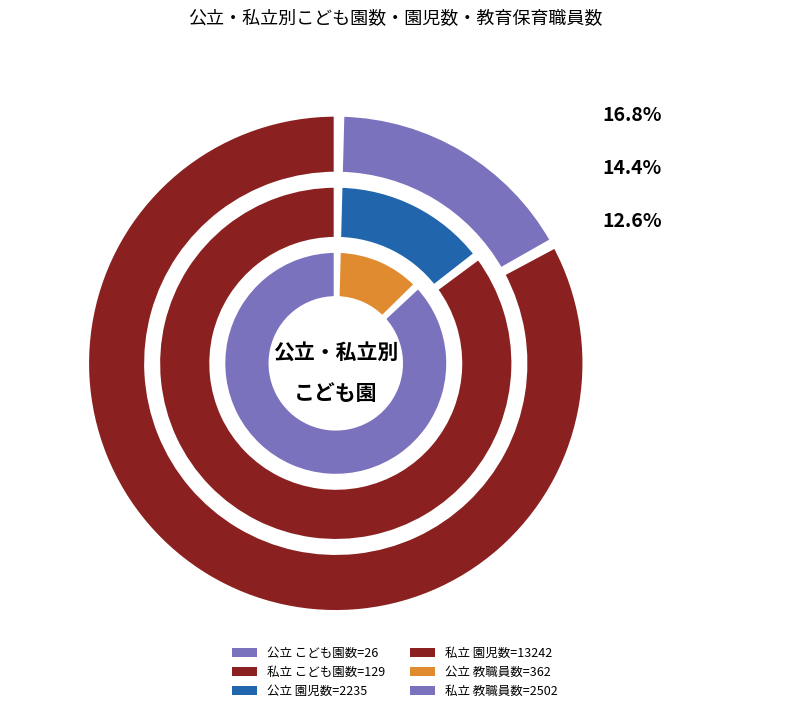

Which category has the smallest portion of the pie?

公立